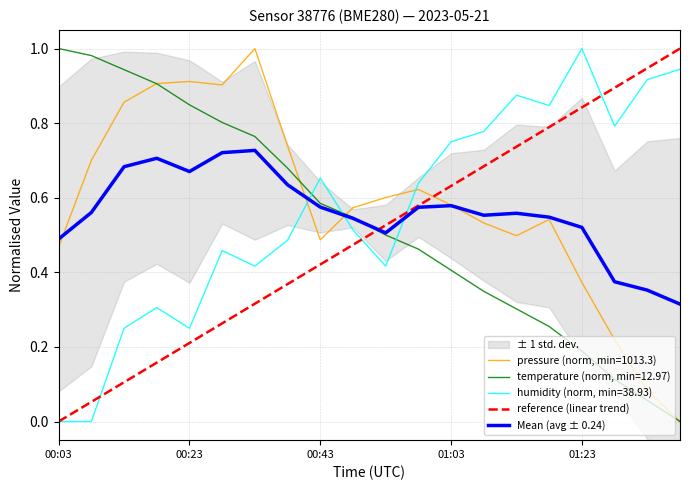

What is the minimum value for Mean (avg ± 0.24)?

0.3